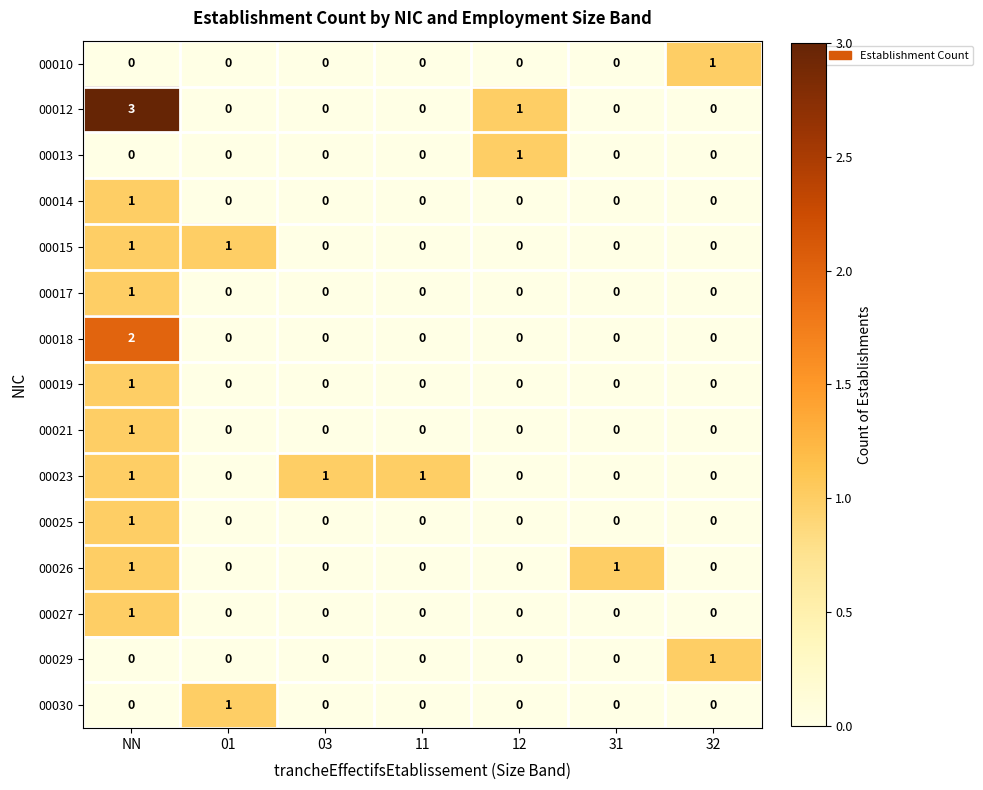

Count the 00017 values in the range 0 to 1.

7